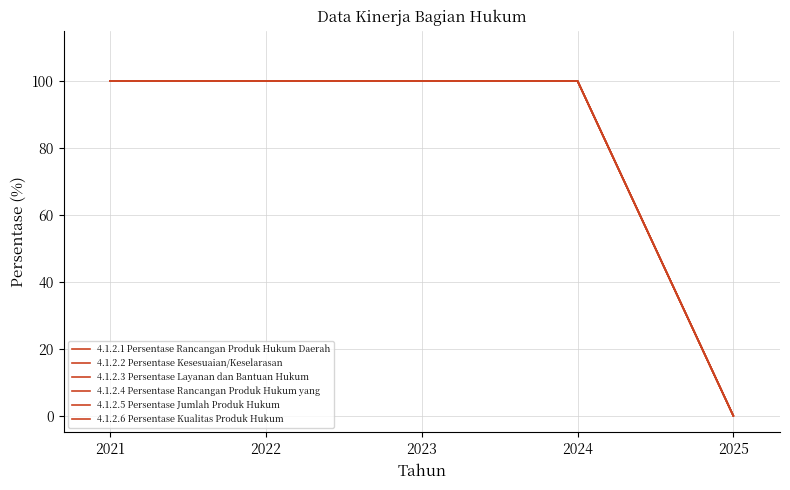

Does the chart display data point markers on the line(s)?

No